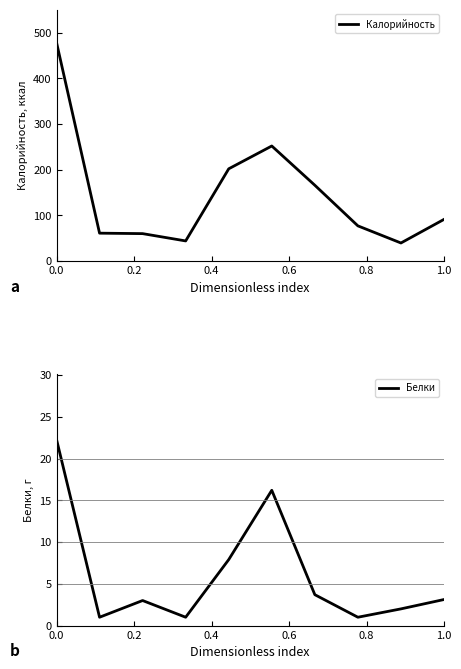

What is the minimum value for Калорийность?

39.5